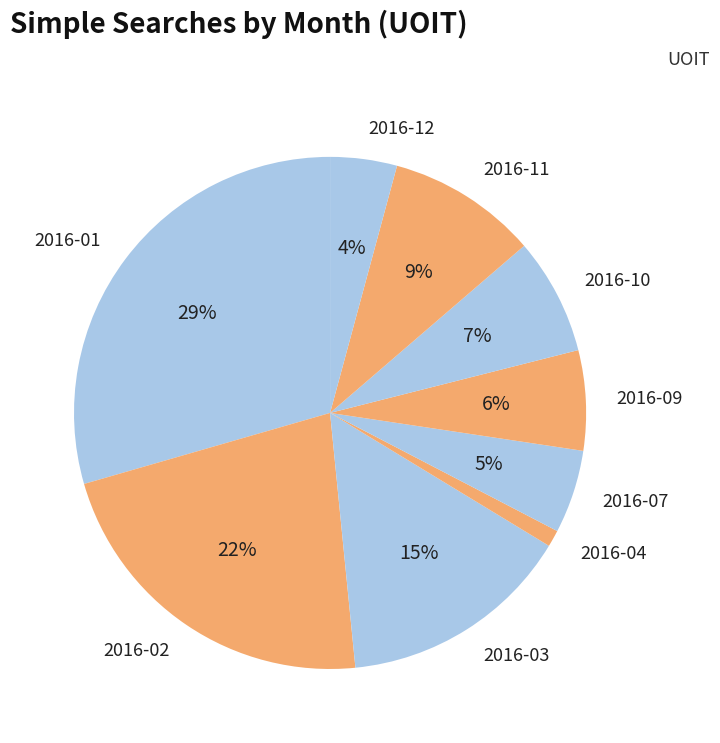

Between 2016-12 and 2016-11, which is larger?

2016-11